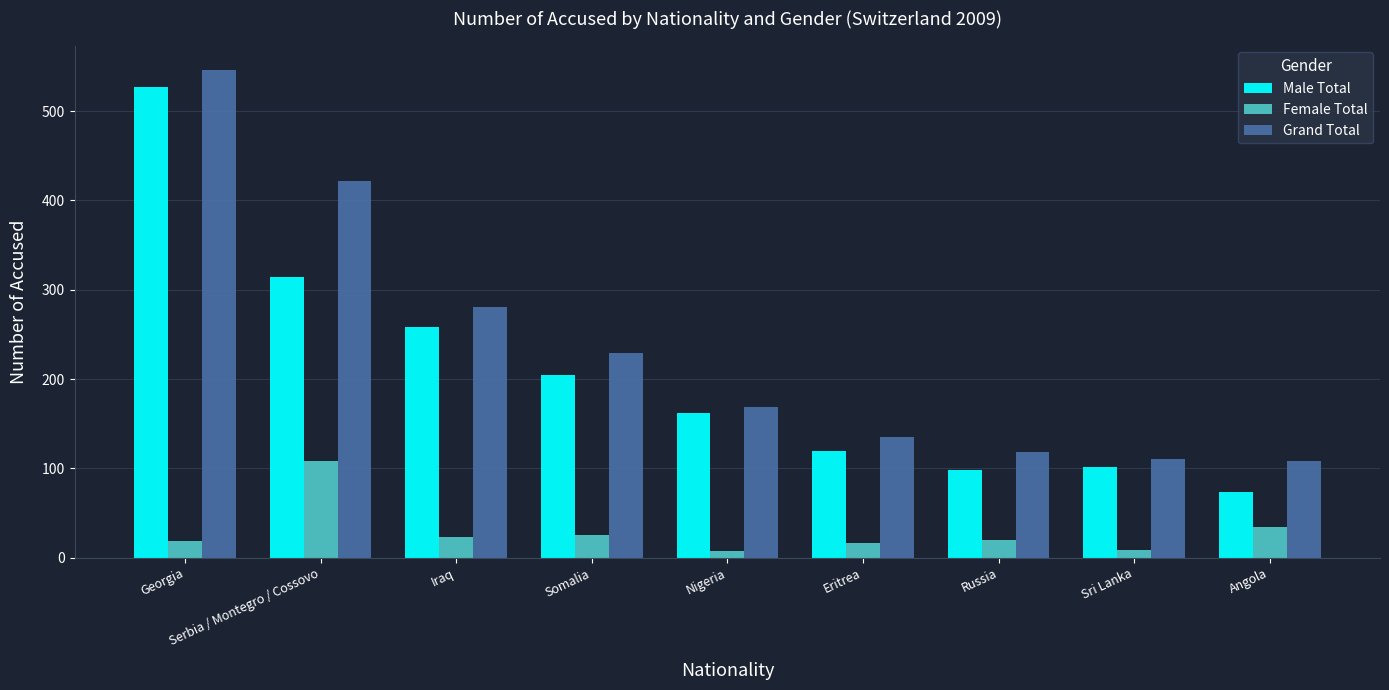

Where is Male Total nearest to the value 300?

Serbia / Montegro / Cossovo